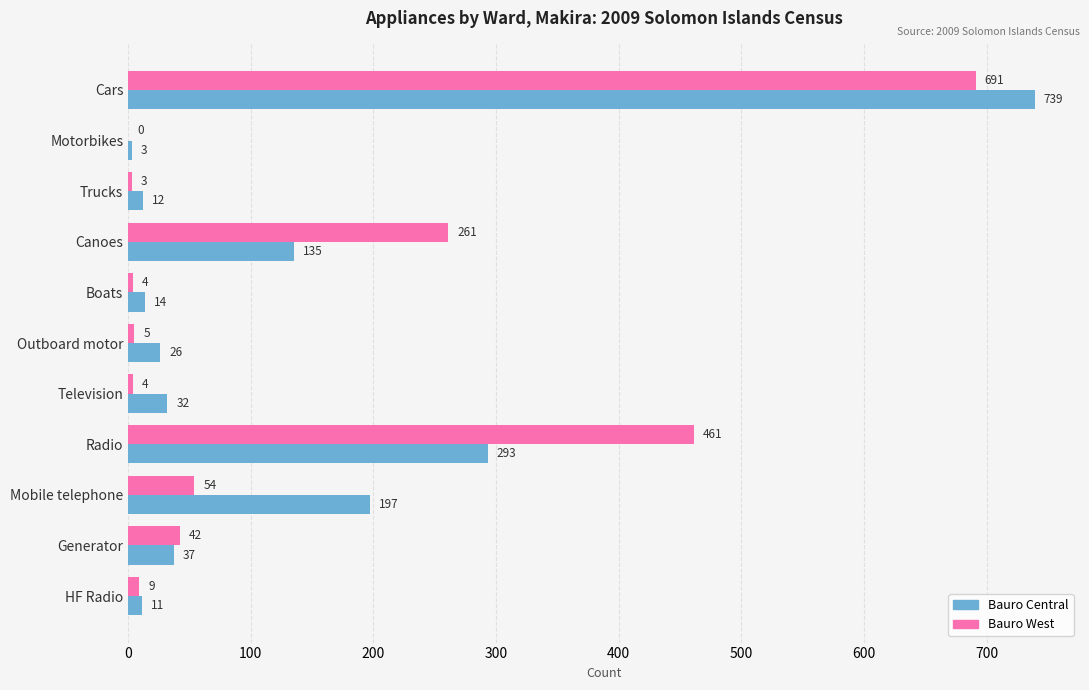

How many data points does each series have?

11